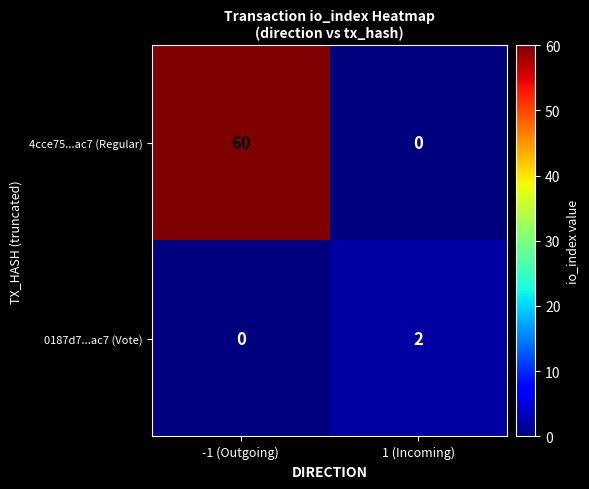

At -1 (Outgoing), list the series in order from largest to smallest.

4cce75...ac7 (Regular), 0187d7...ac7 (Vote)